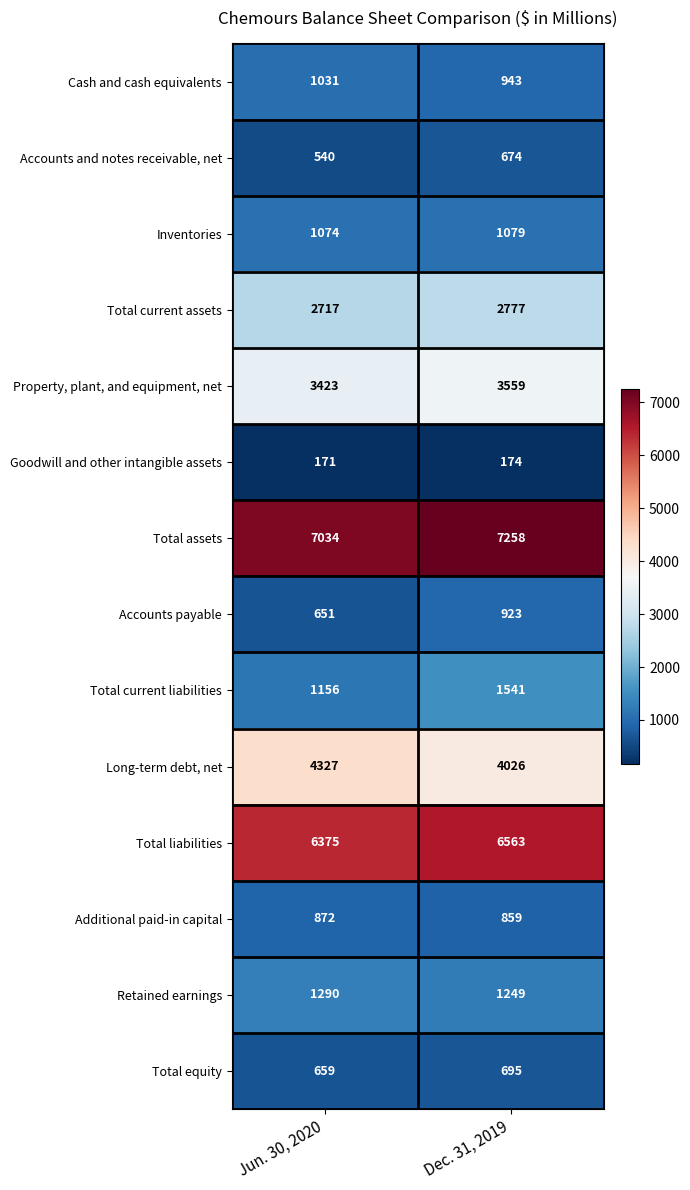

Read the Long-term debt, net value at Jun. 30, 2020.

4327